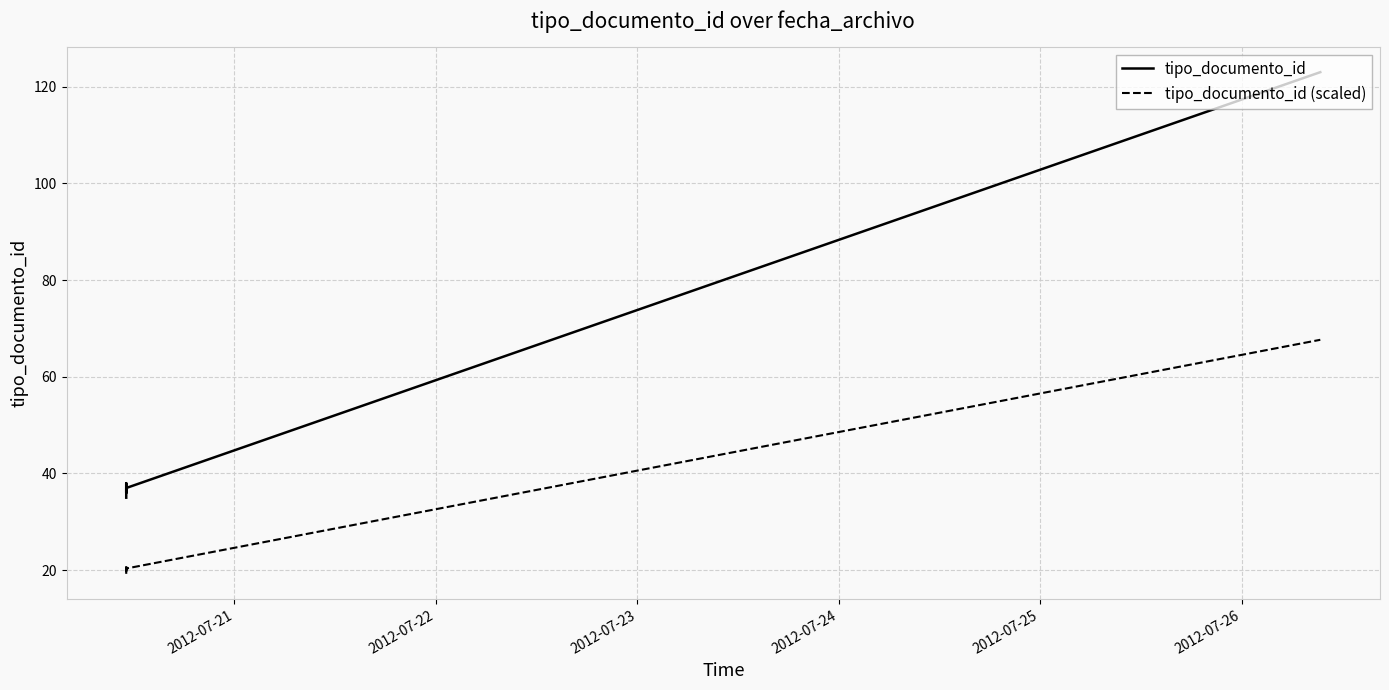

How many lines are shown in the chart?

2